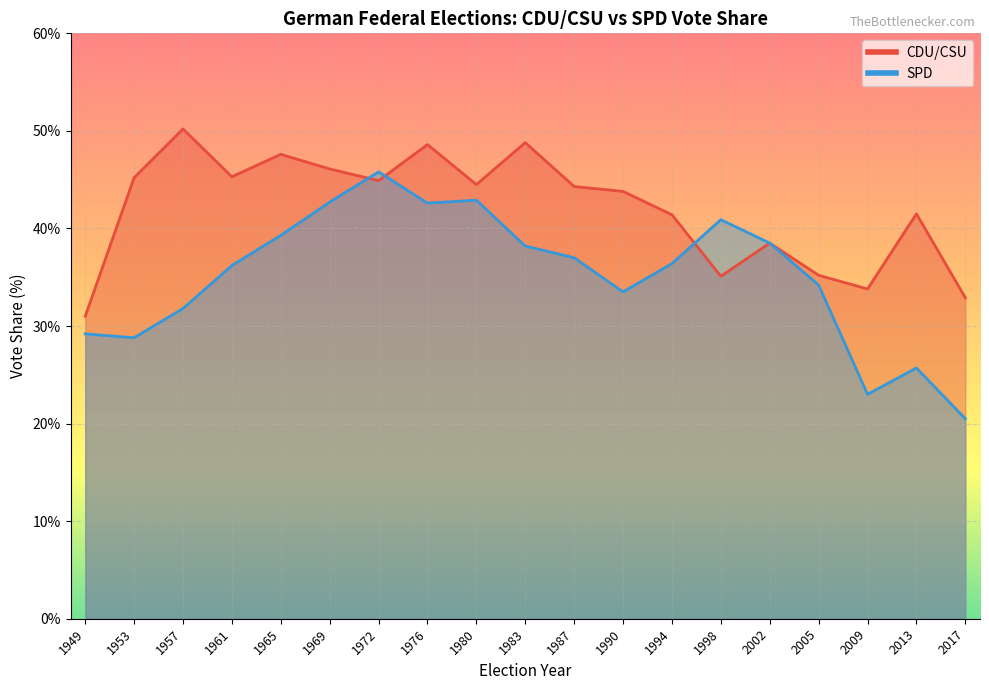

What is the difference between the maximum and minimum values in the SPD series?

25.3